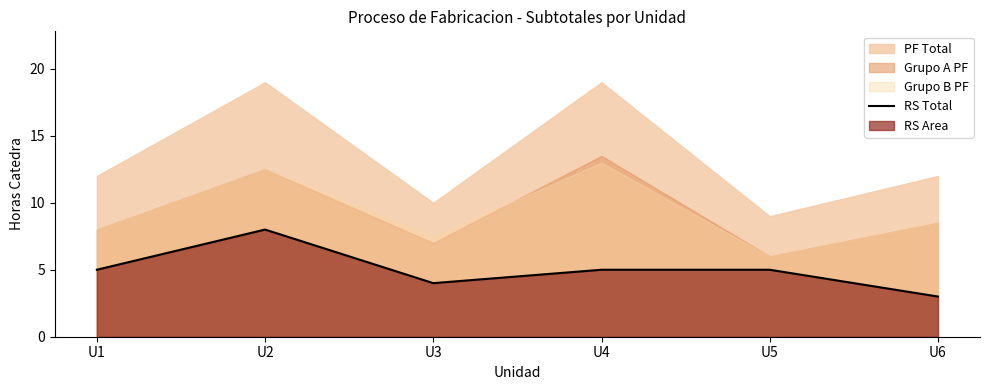

True or false: the data shows 5 at U5.

True